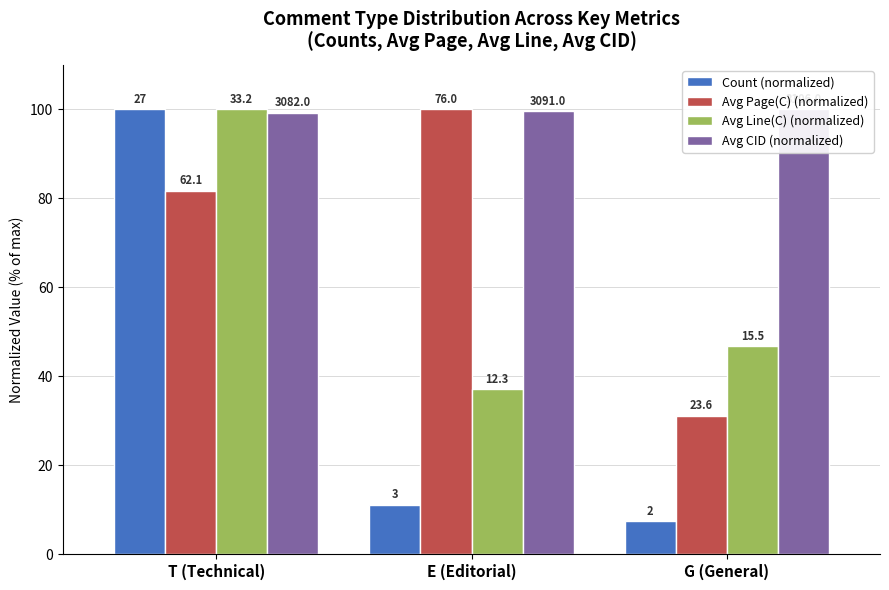

What is the total value across all series at G (General)?

185.1